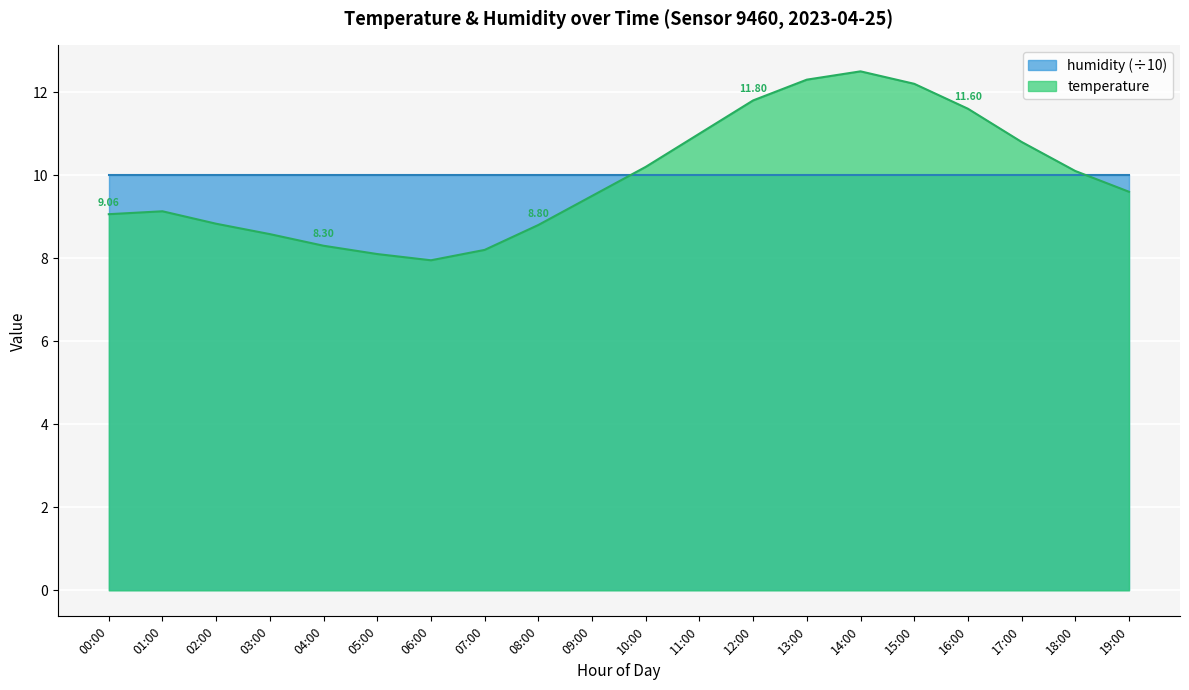

Rank the categories by value from highest to lowest.

14:00, 13:00, 15:00, 12:00, 16:00, 11:00, 17:00, 10:00, 18:00, 19:00, 09:00, 01:00, 00:00, 02:00, 08:00, 03:00, 04:00, 07:00, 05:00, 06:00